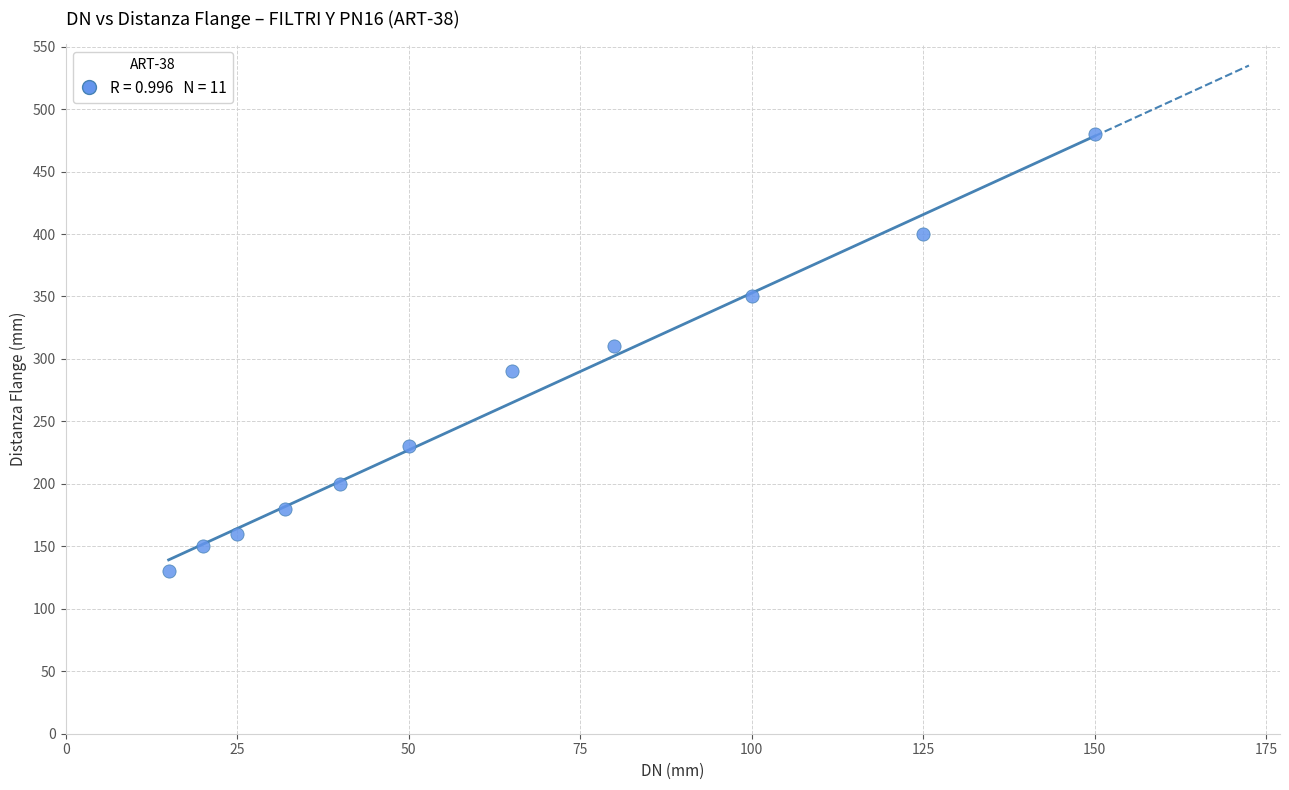

What is the range of X values (max minus min)?

135